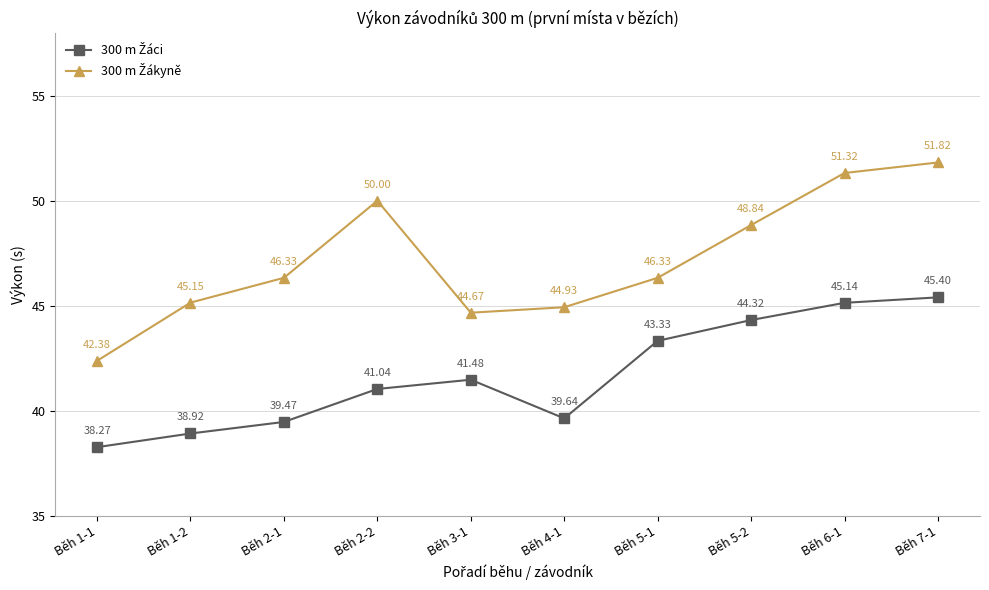

What is the total value across all series at Běh 1-1?

80.7